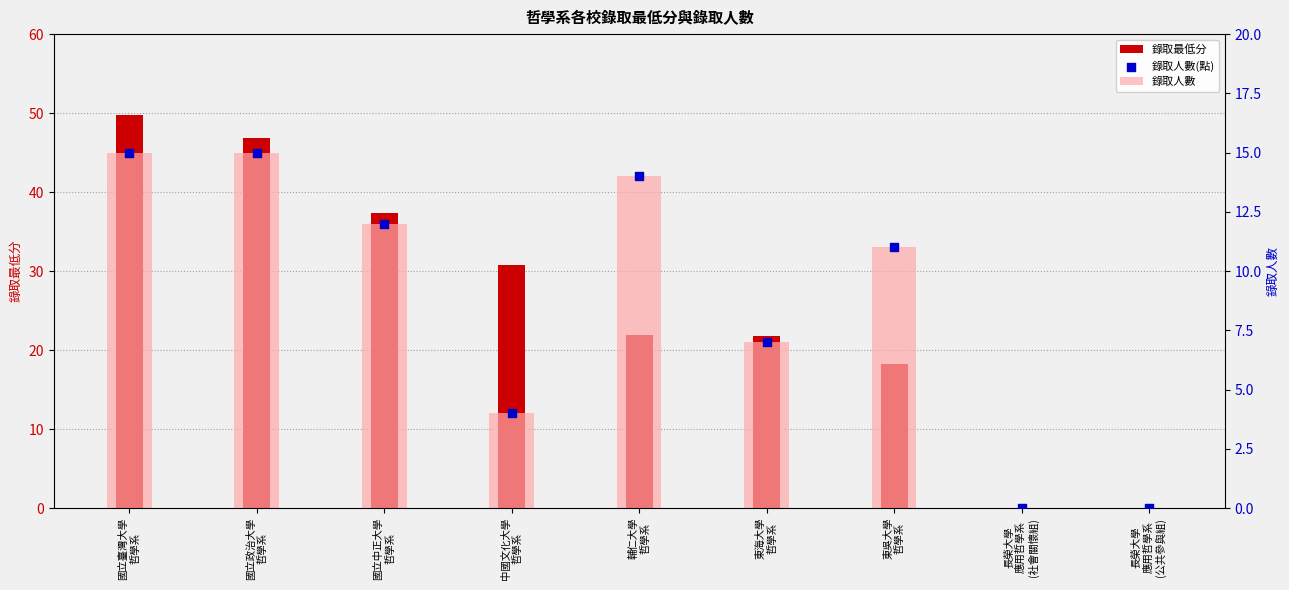

Which series contains the highest Y value?

錄取最低分